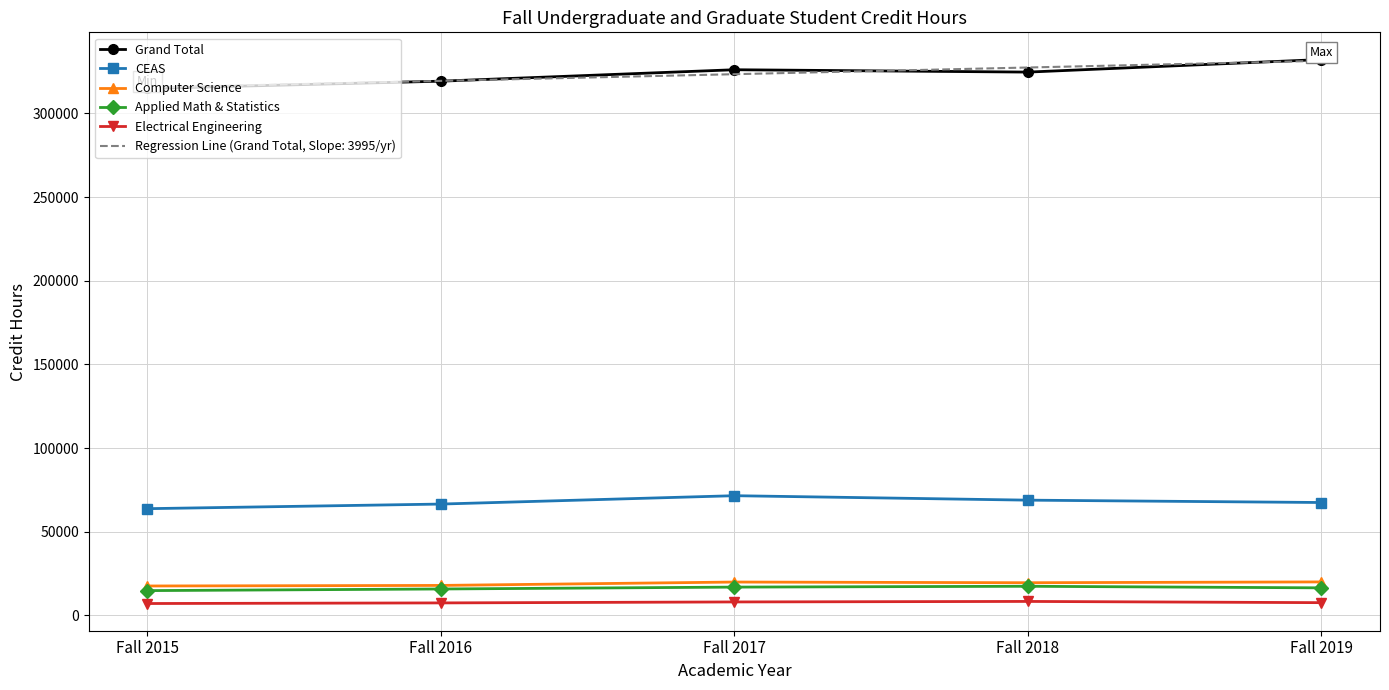

True or false: Computer Science and Grand Total cross at least once.

False